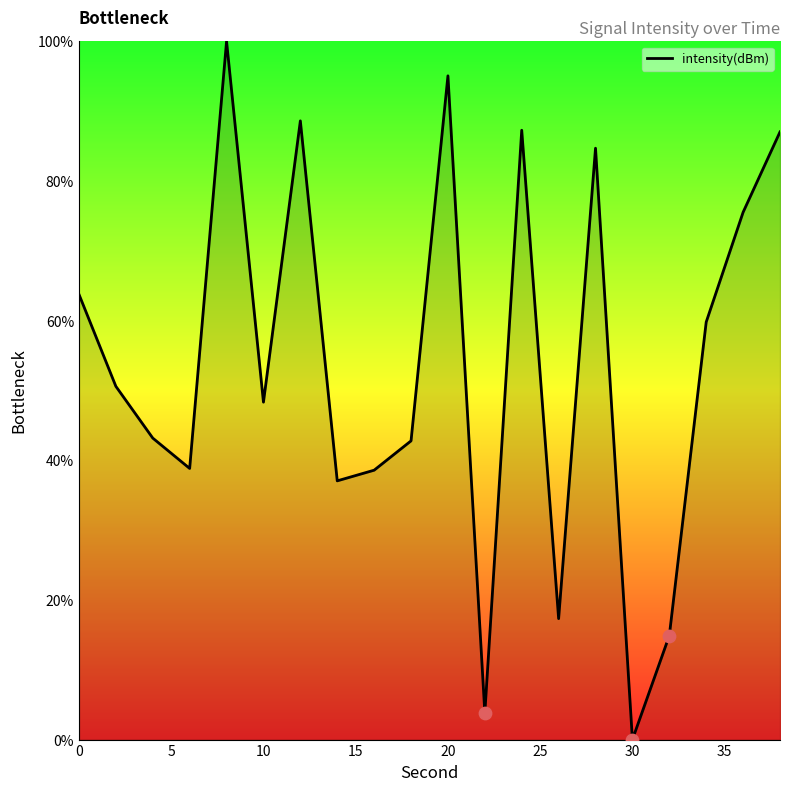

What is the difference between the maximum and minimum values?

100.0